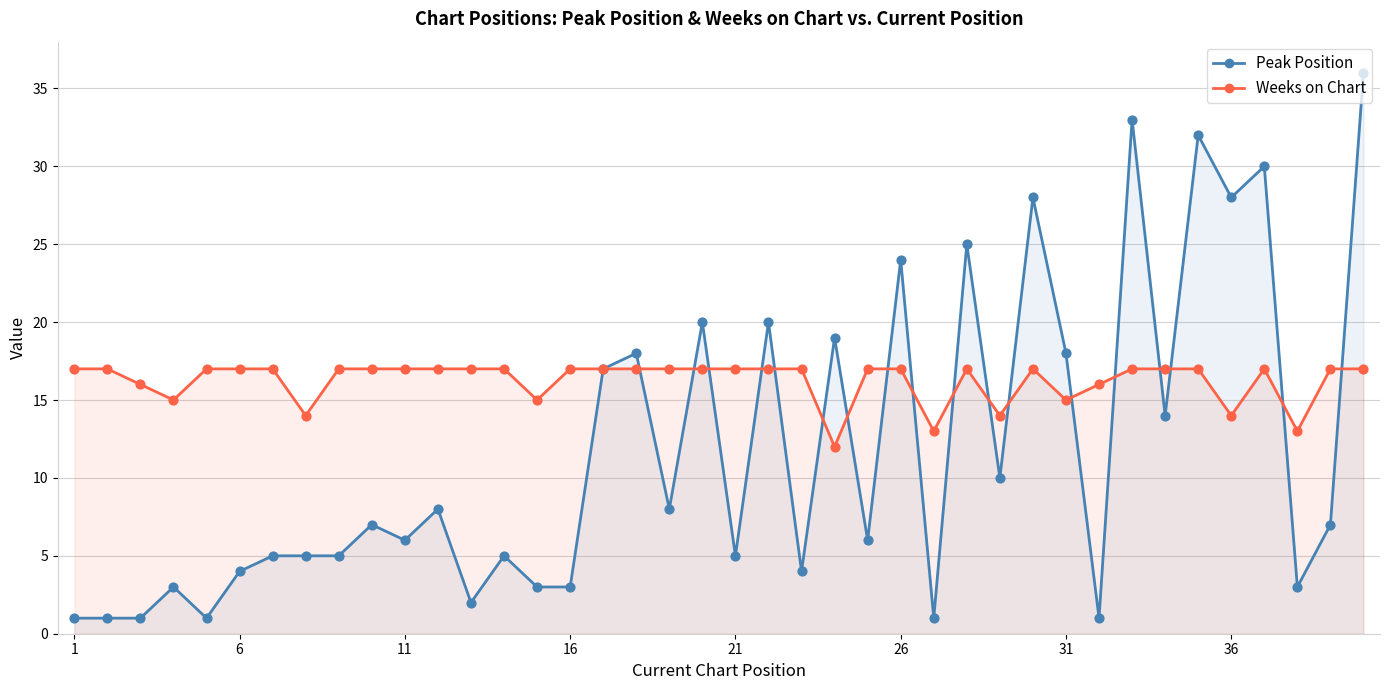

Which series reaches the maximum Y coordinate?

Peak Position